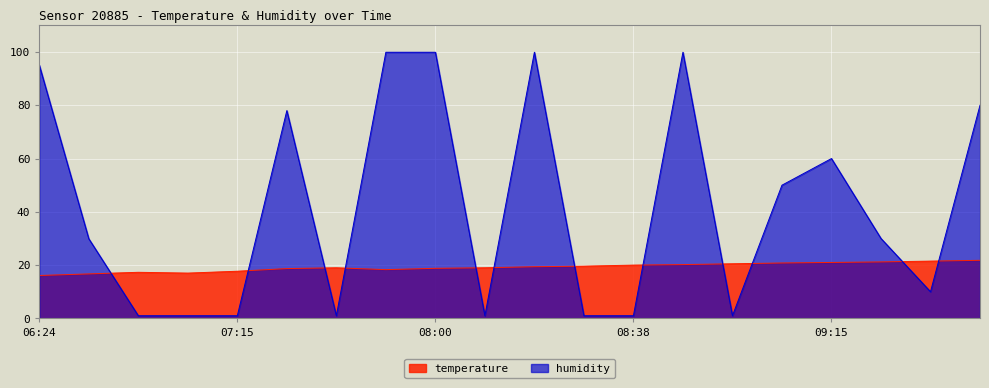

Is it true that humidity equals 95.1 at 06:24?

True